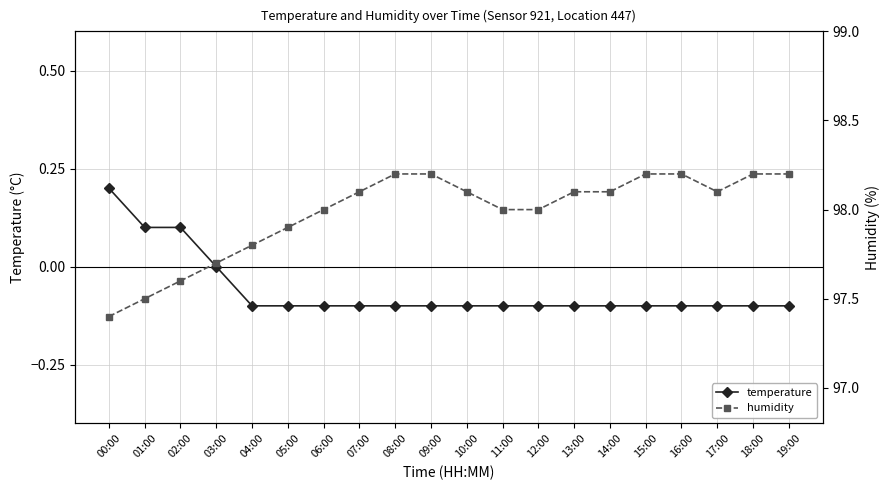

True or false: humidity has a value of 32.6 at 07:00.

False